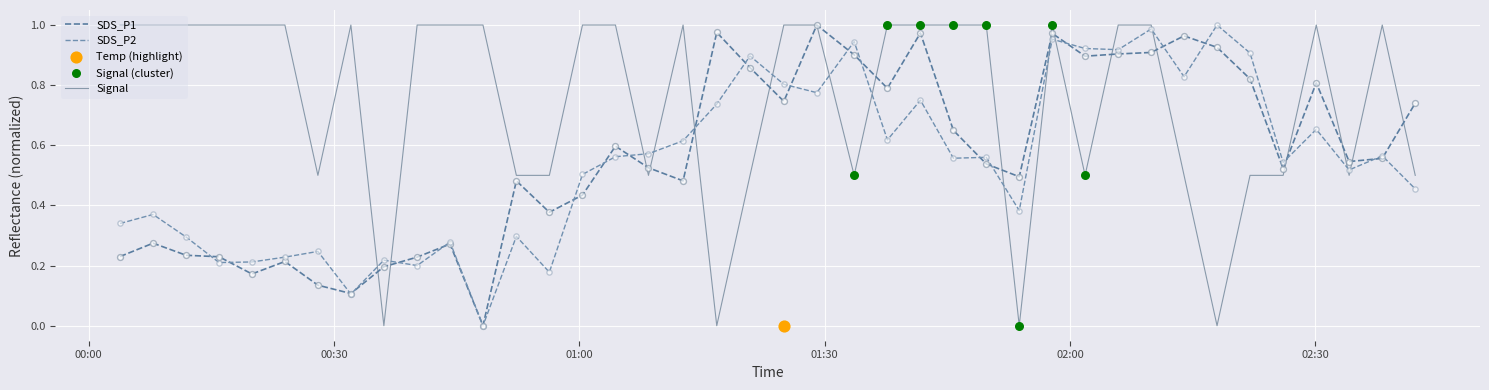

Is the value of Signal at 2023/08/18 01:00:23 greater than the value of SDS_P2 at 2023/08/18 01:25:00?

Yes